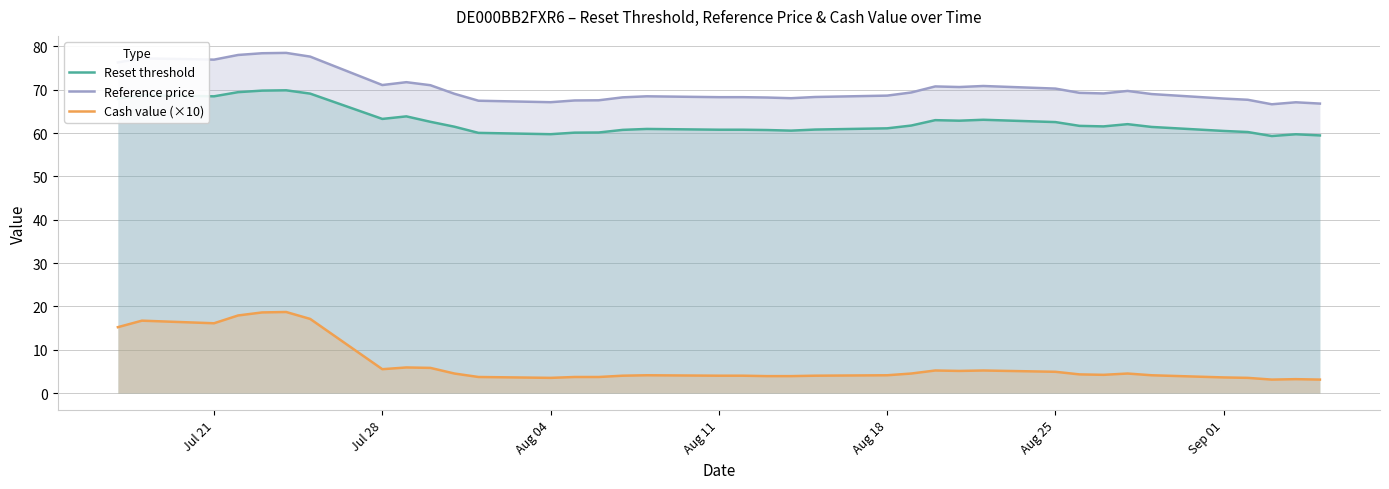

How many data points does each series have?

37